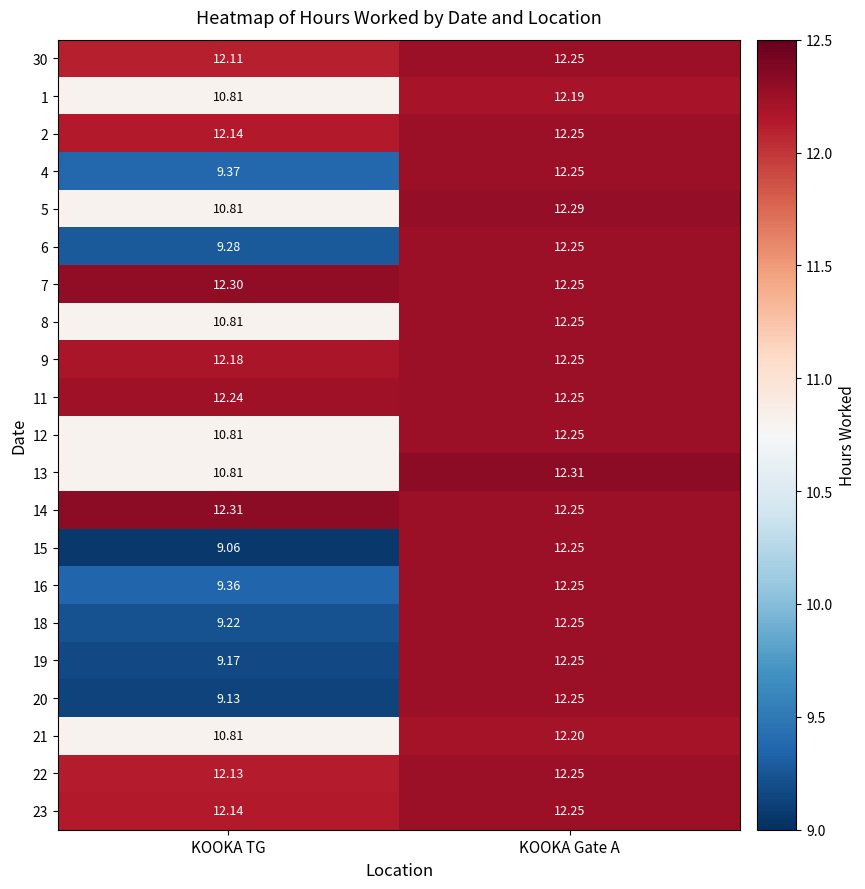

At which category does the chart reach its minimum across all series?

KOOKA TG